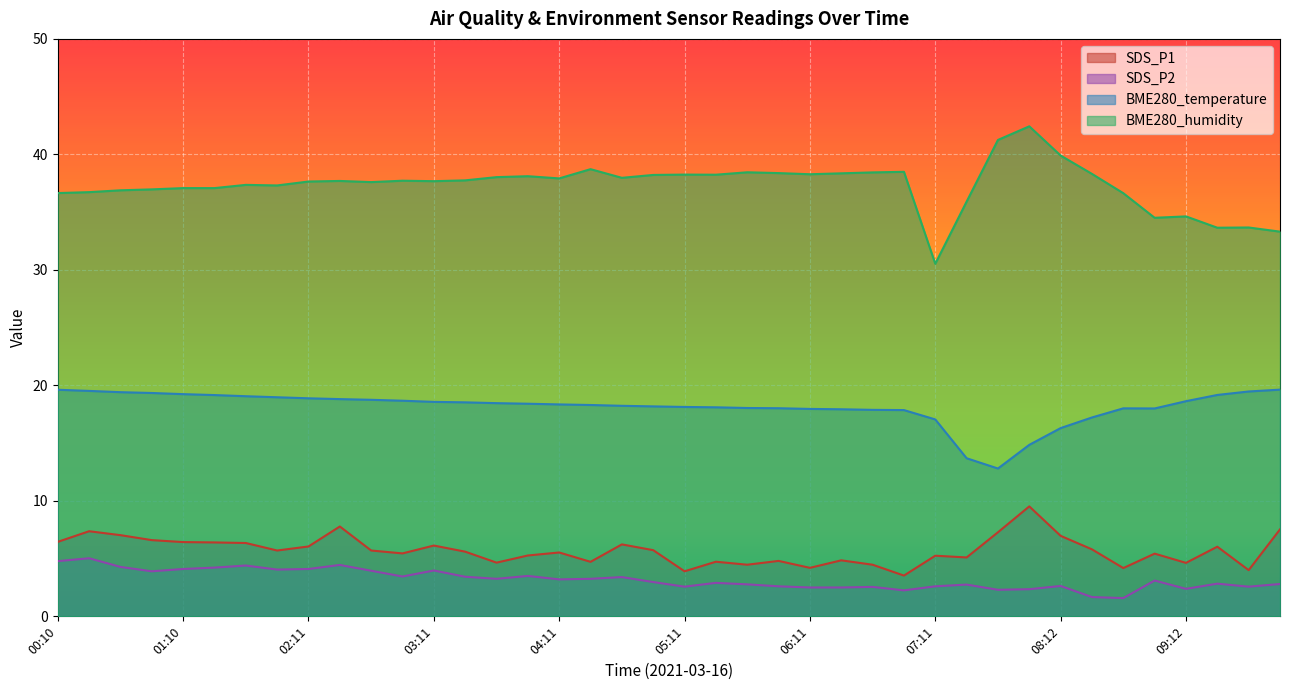

Between 05:41 and 05:11, which is larger?

05:41